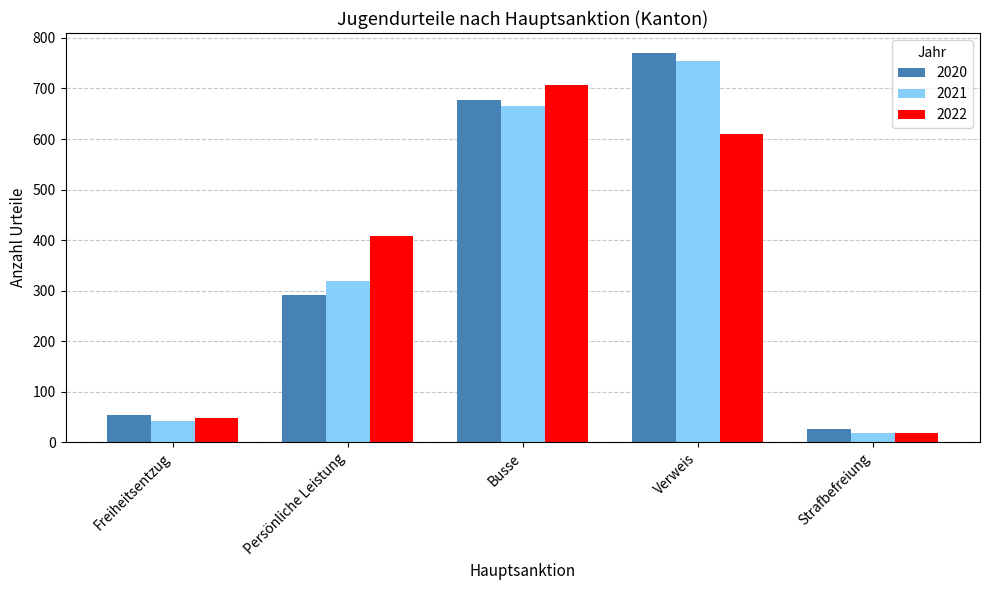

What is the total value across all series at Strafbefreiung?

64